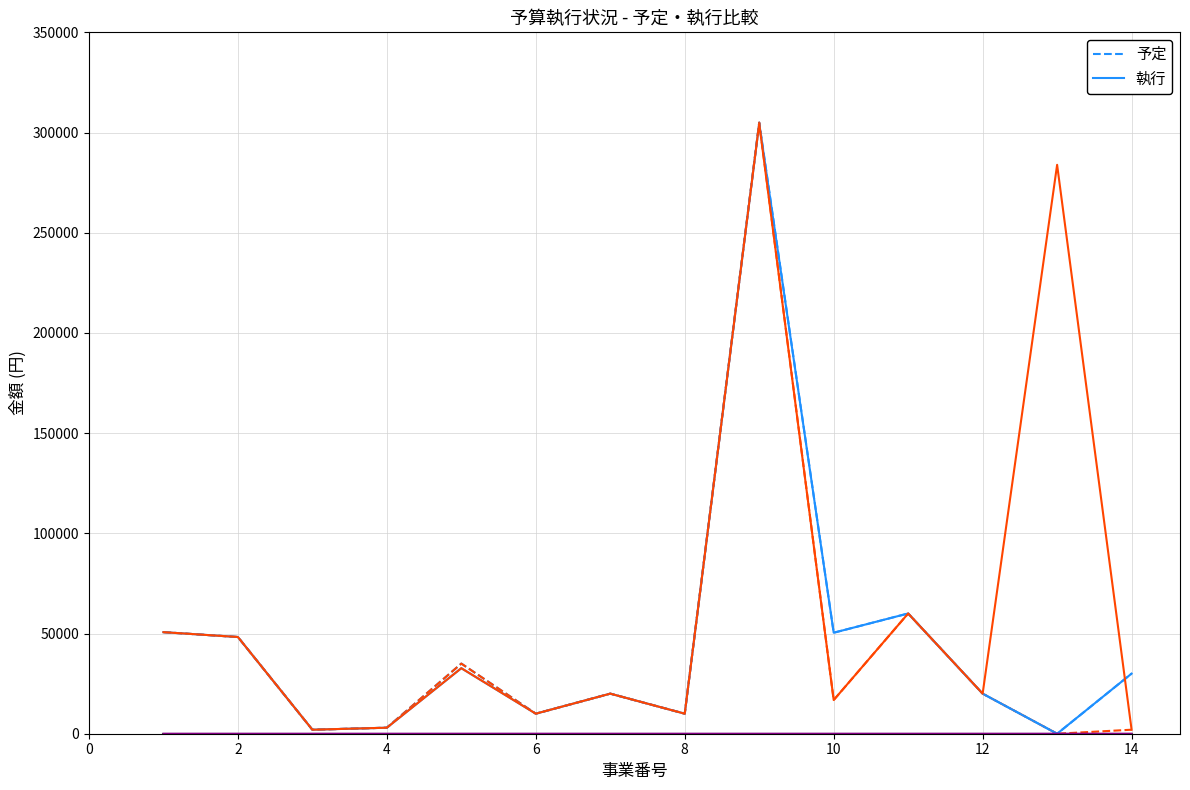

What is the greatest value displayed?

305000